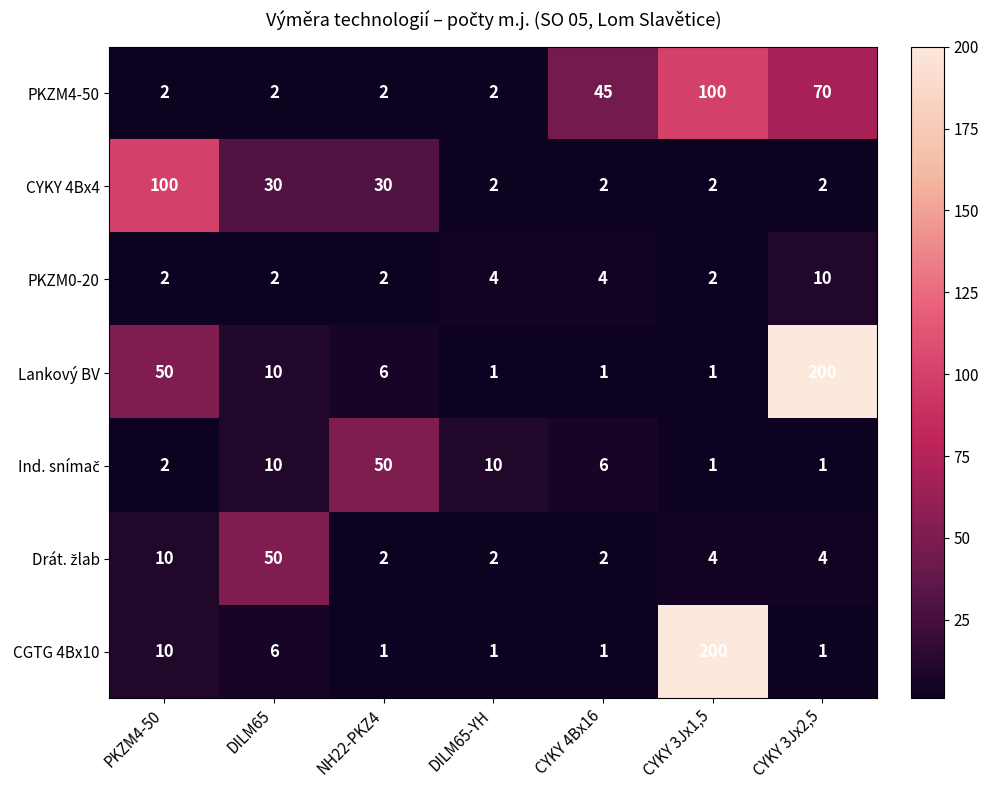

What is the difference between the CYKY 4Bx4 values at CYKY 3Jx2,5 and NH22-PKZ4?

28